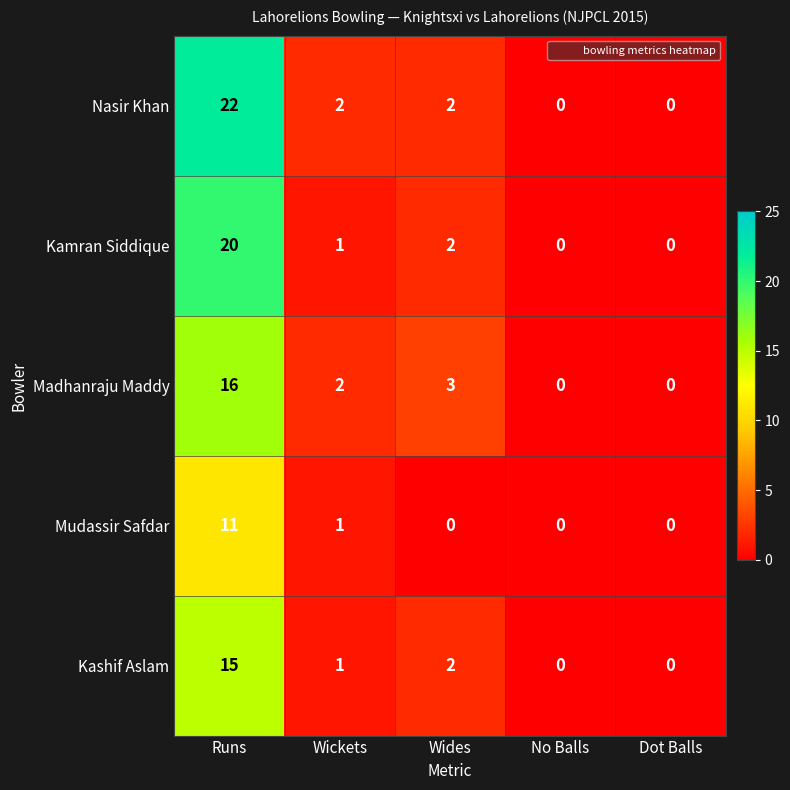

What is the difference between the second highest and minimum values in the Madhanraju Maddy series?

3